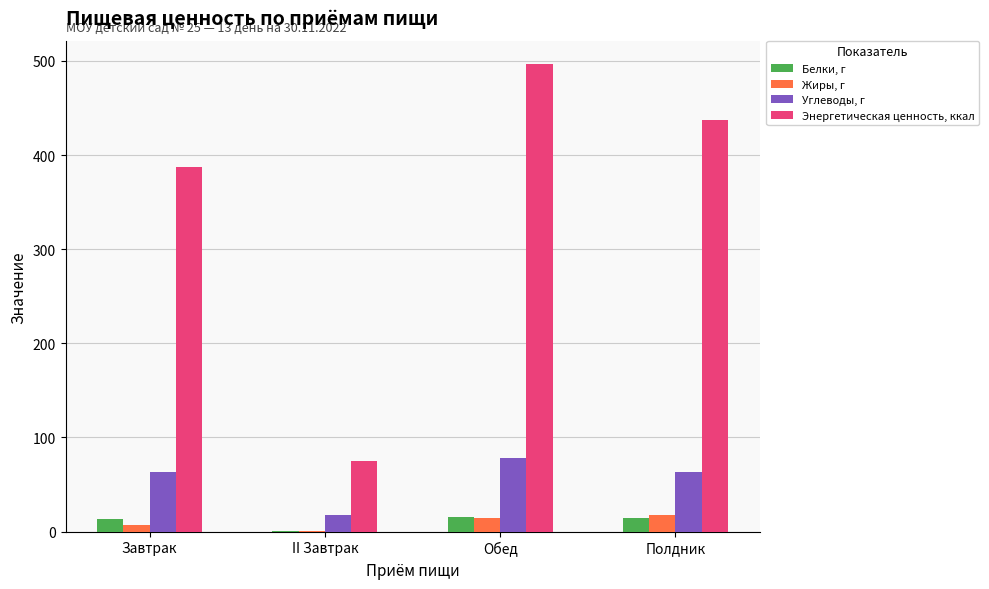

Between Завтрак and Обед, which series saw the biggest shift?

Энергетическая ценность, ккал